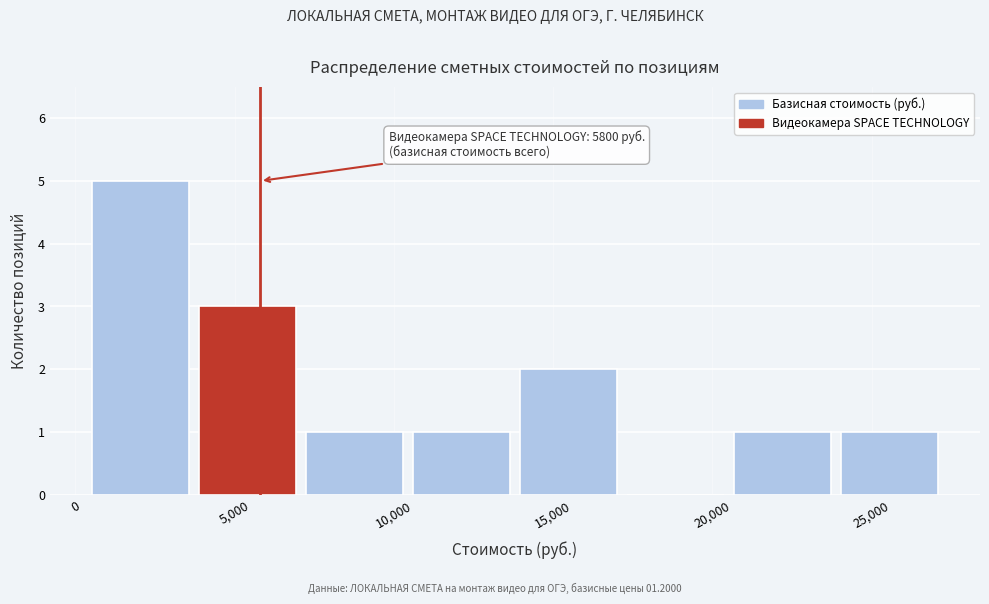

Which range on the x-axis has the tallest bar?

500 to 3500